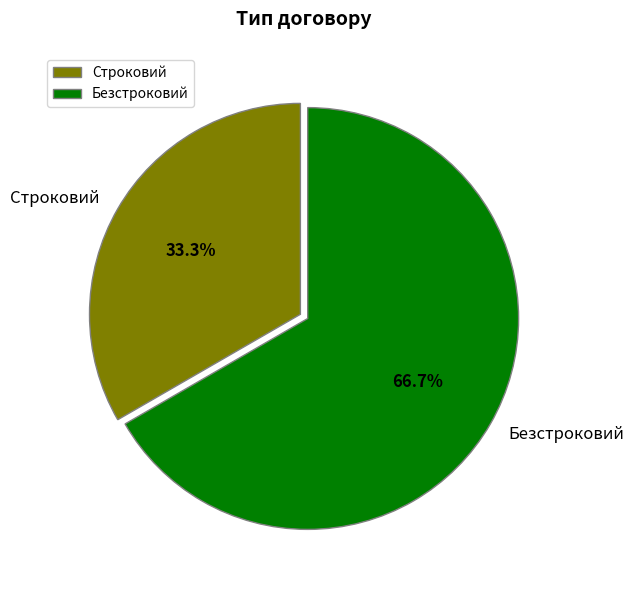

Between Безстроковий and Строковий, which is larger?

Безстроковий